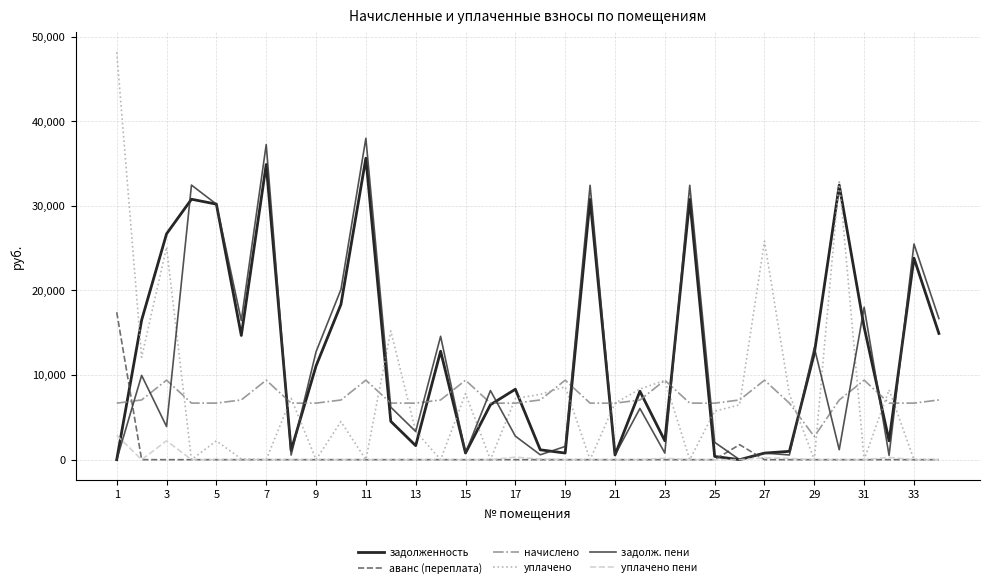

Which series has the largest range (max minus min)?

уплачено